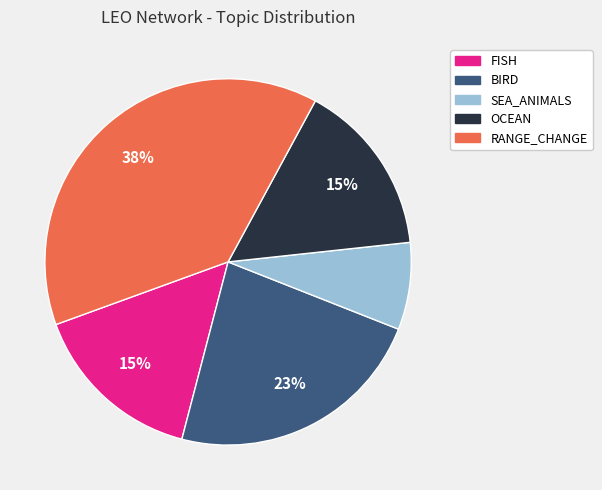

Is the sum of OCEAN and SEA_ANIMALS greater than half?

No